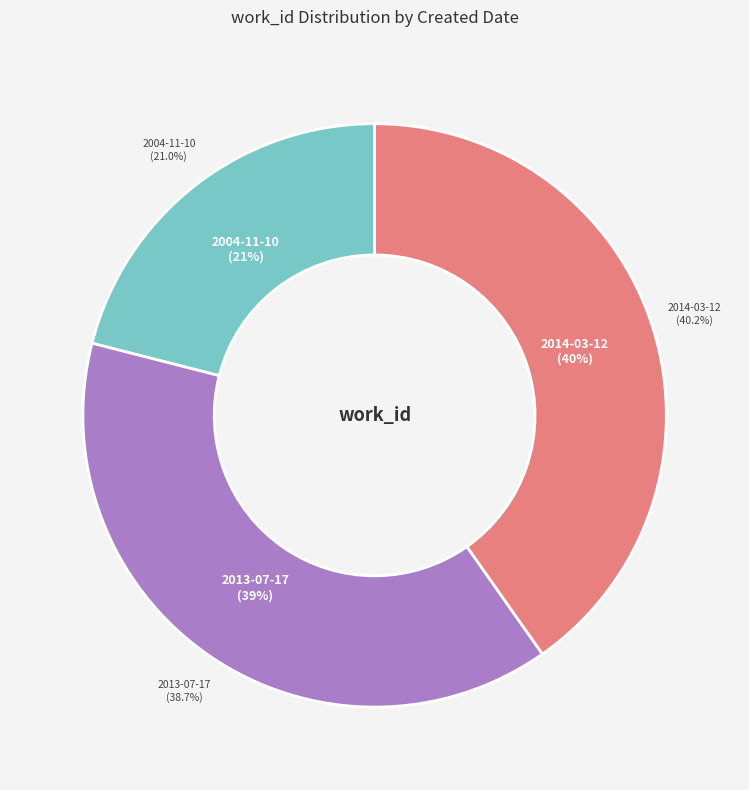

Is 2013-07-17 the majority of the pie?

No